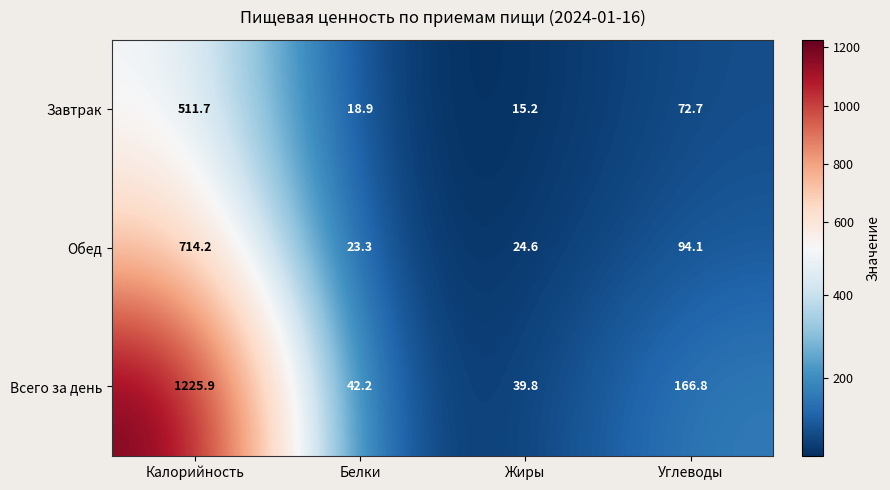

What is the spread (max minus min) of values at Углеводы?

94.1